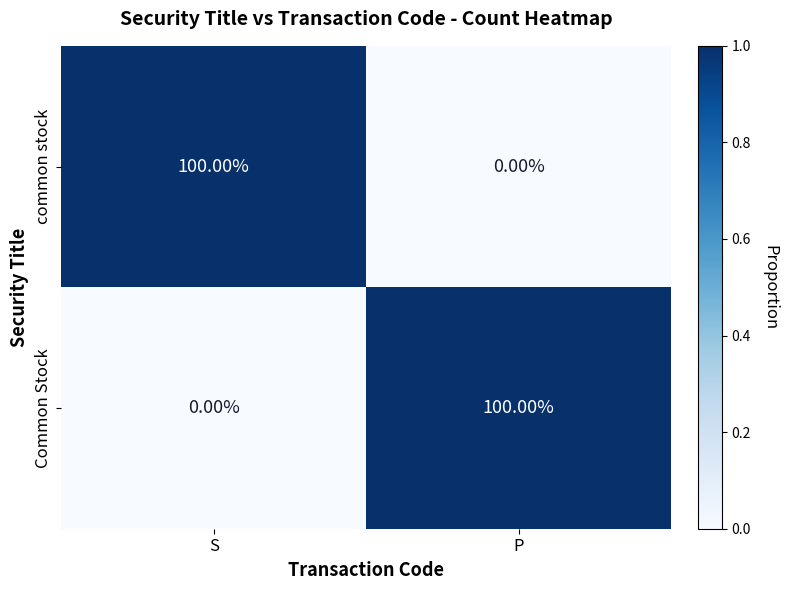

Where is Common Stock nearest to the value 50?

S